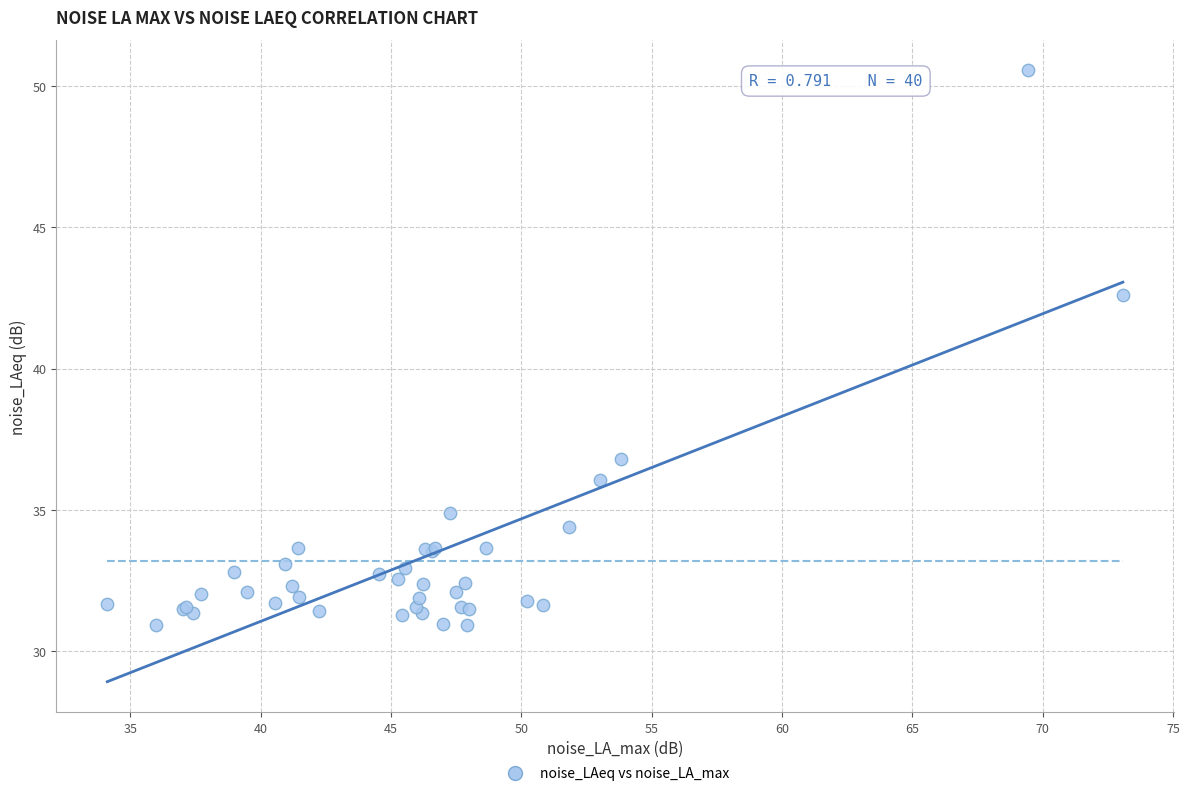

What Y value in the scatter plot is closest to 40?

42.6